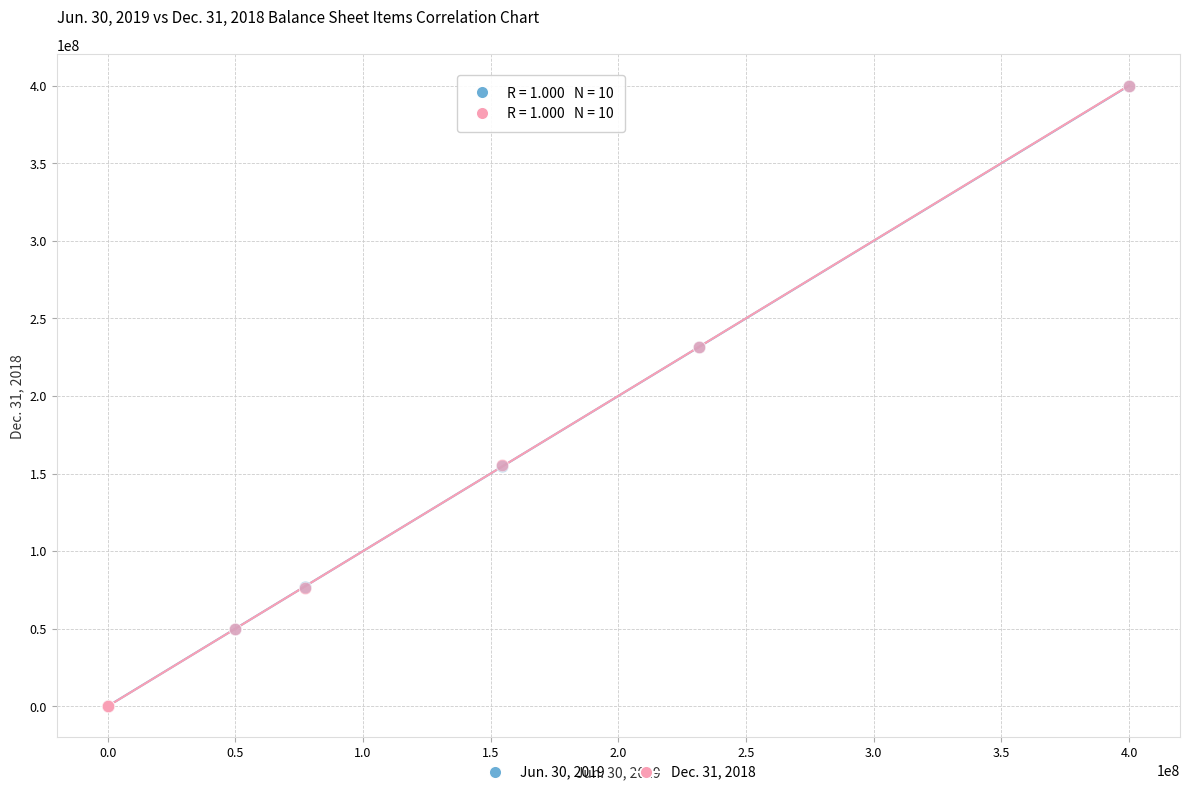

What are all the series names shown in the legend?

Jun. 30, 2019, Dec. 31, 2018